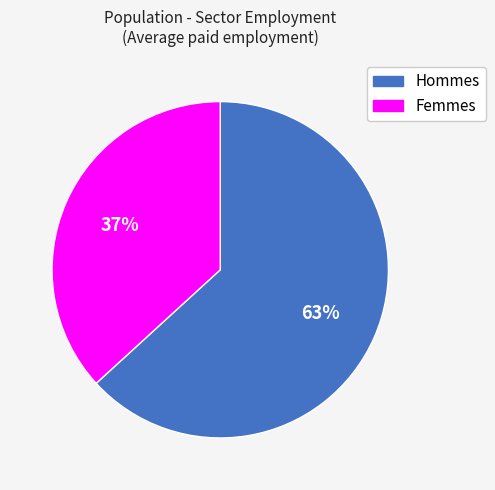

Count the number of slices in the pie.

2